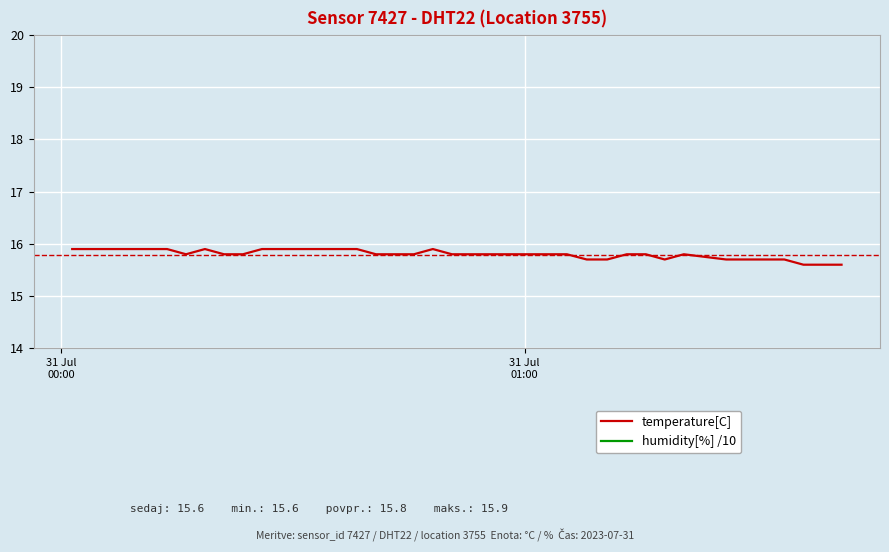

True or false: humidity[%] /10 and temperature[C] intersect in this chart.

False